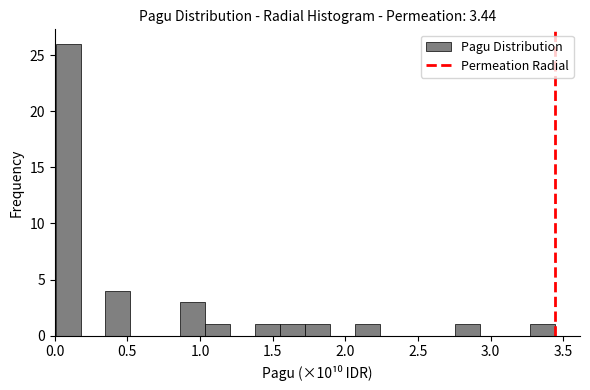

Around what value on the x-axis is the tallest bar? Give the approximate position of its centre, as read against the axis.

0.10